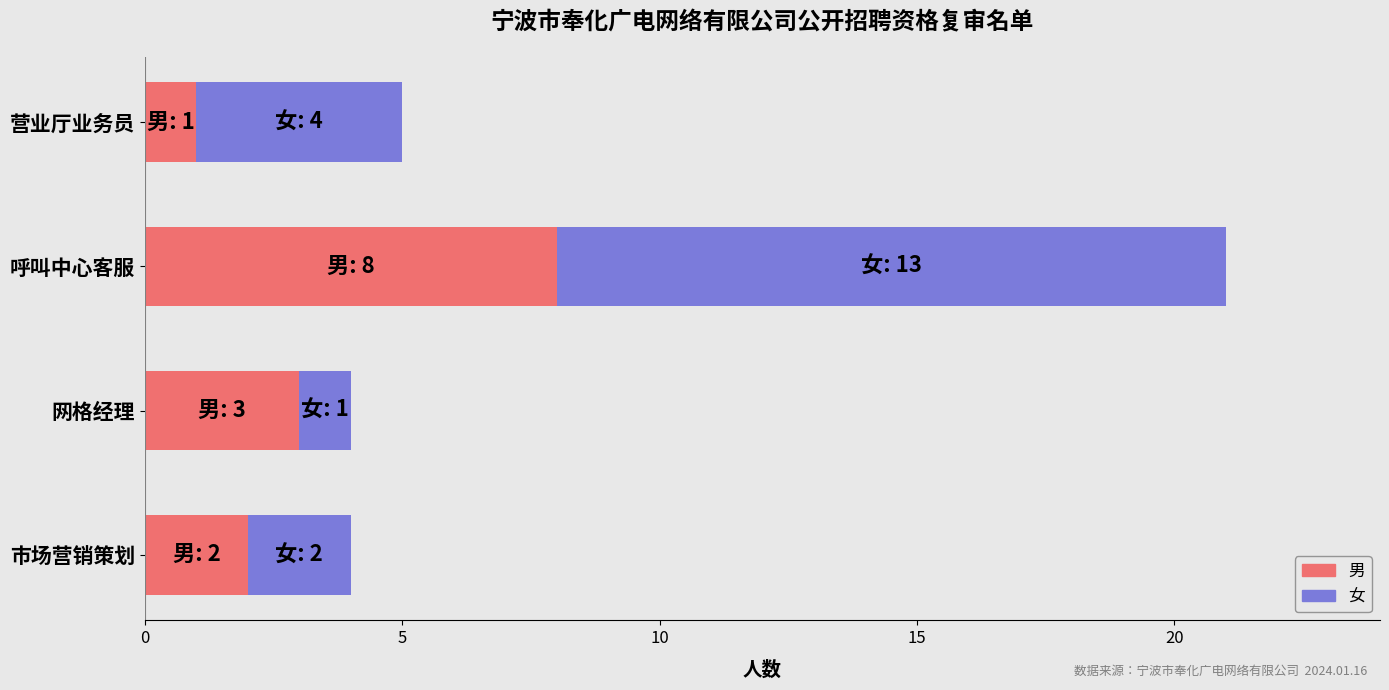

Which category has the lowest value in the 男 series?

营业厅业务员